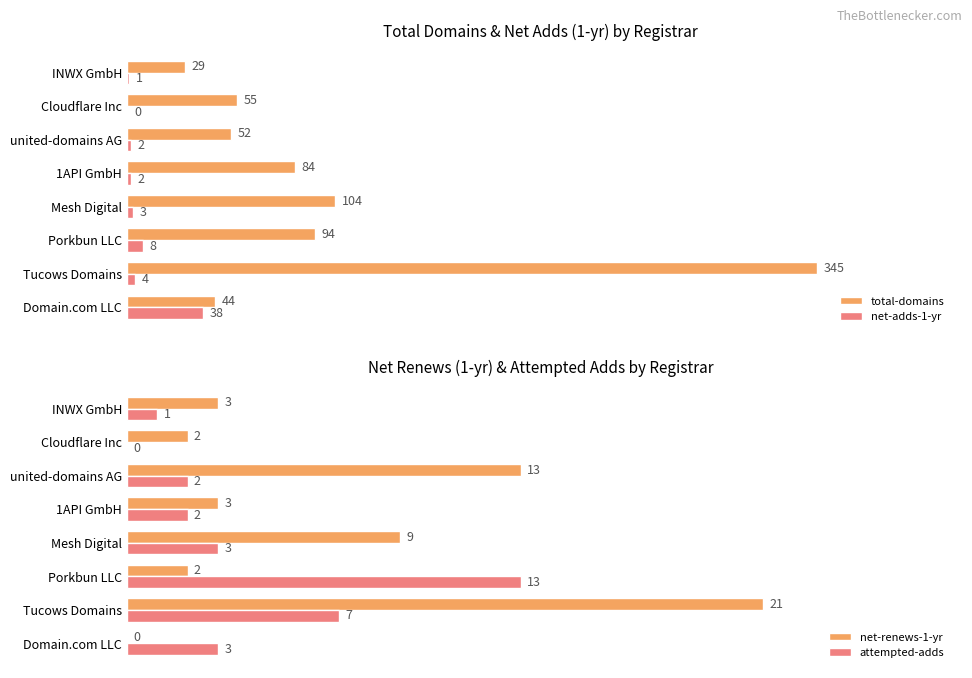

How many distinct data groups are displayed?

4